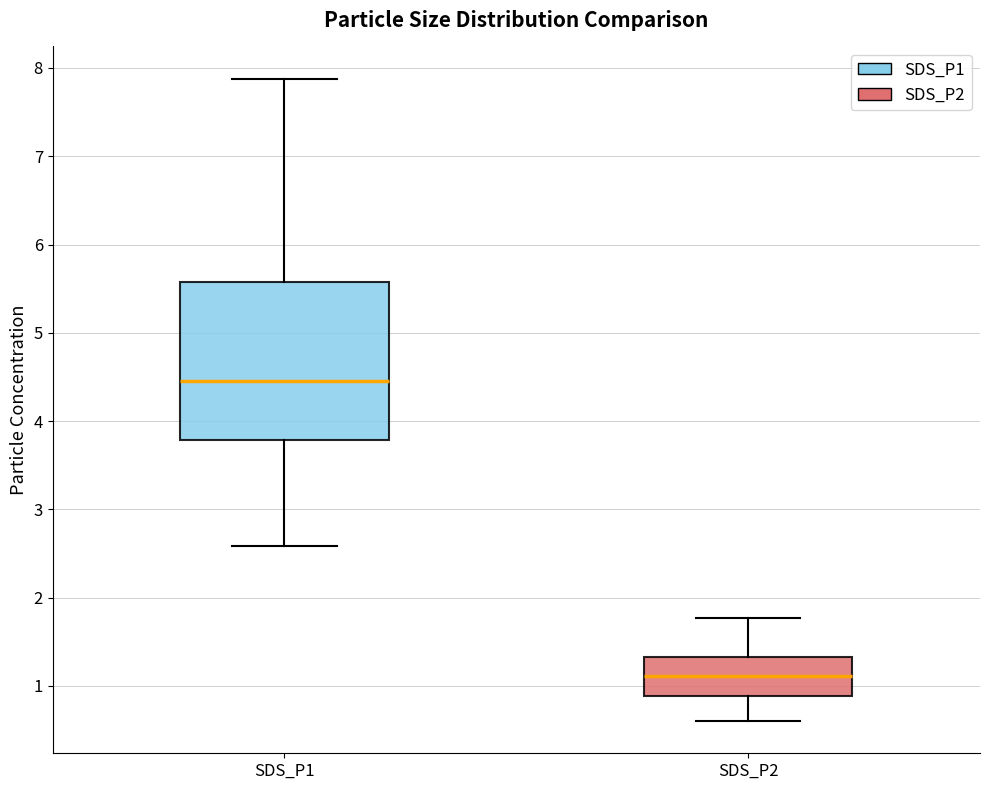

Reading left to right, transcribe this box plot: for each box, give where its median line is, the range the box spans, and where its two whiskers end, as read against the y-axis. The values are not printed on the chart, so give them approximately, as read against the axis.

SDS_P1: median 4.5, box 3.8 to 5.6, whiskers 2.6 to 7.9
SDS_P2: median 1.1, box 0.9 to 1.3, whiskers 0.6 to 1.8